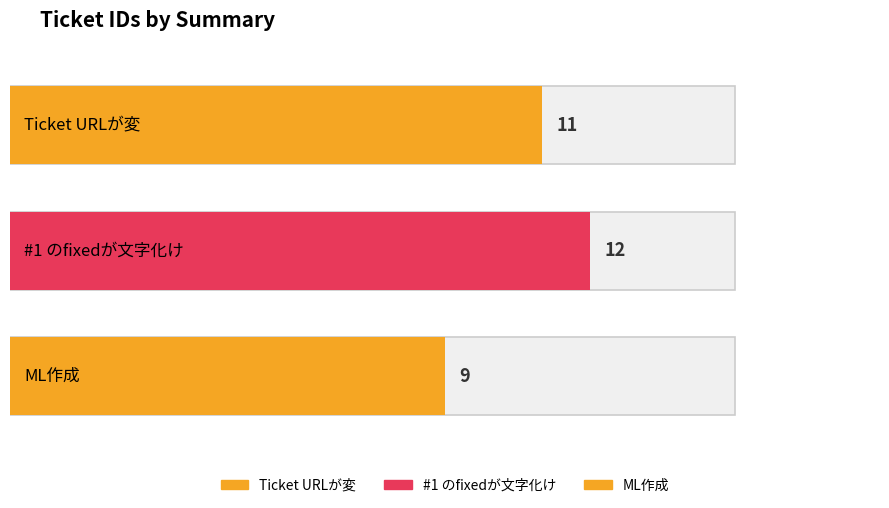

At which label does the data first exceed 11?

#1 のfixedが文字化け